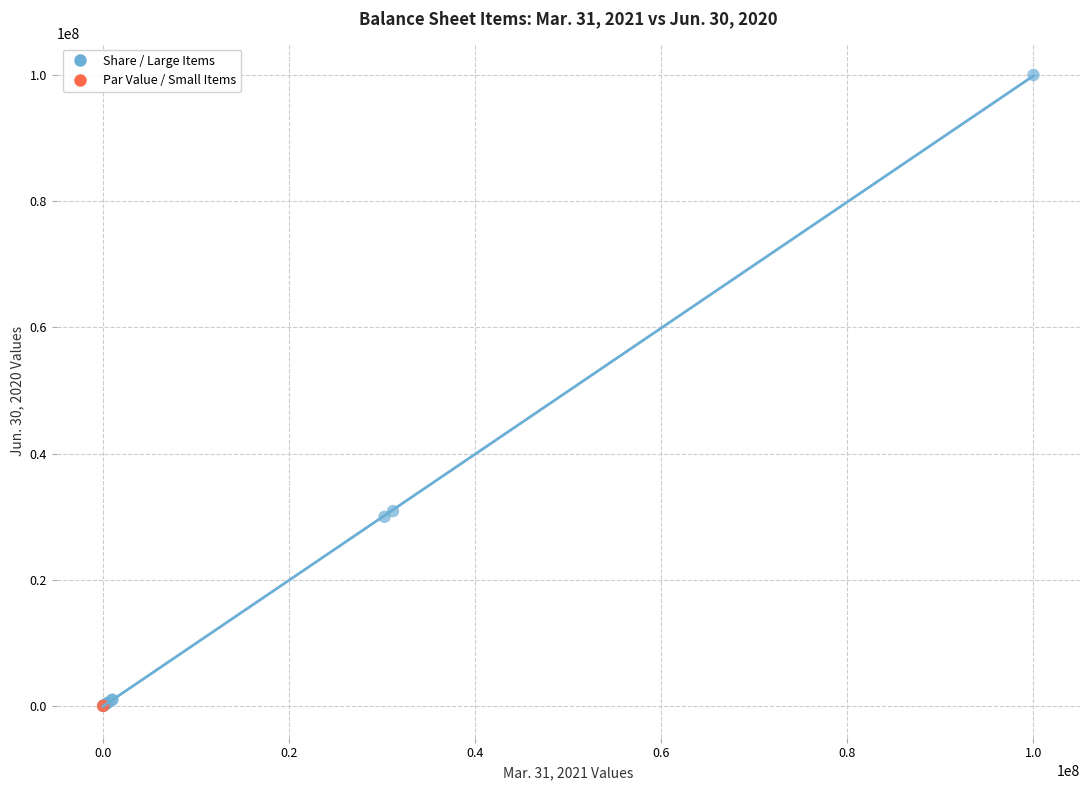

What are all the series names shown in the legend?

Share / Large Items, Par Value / Small Items